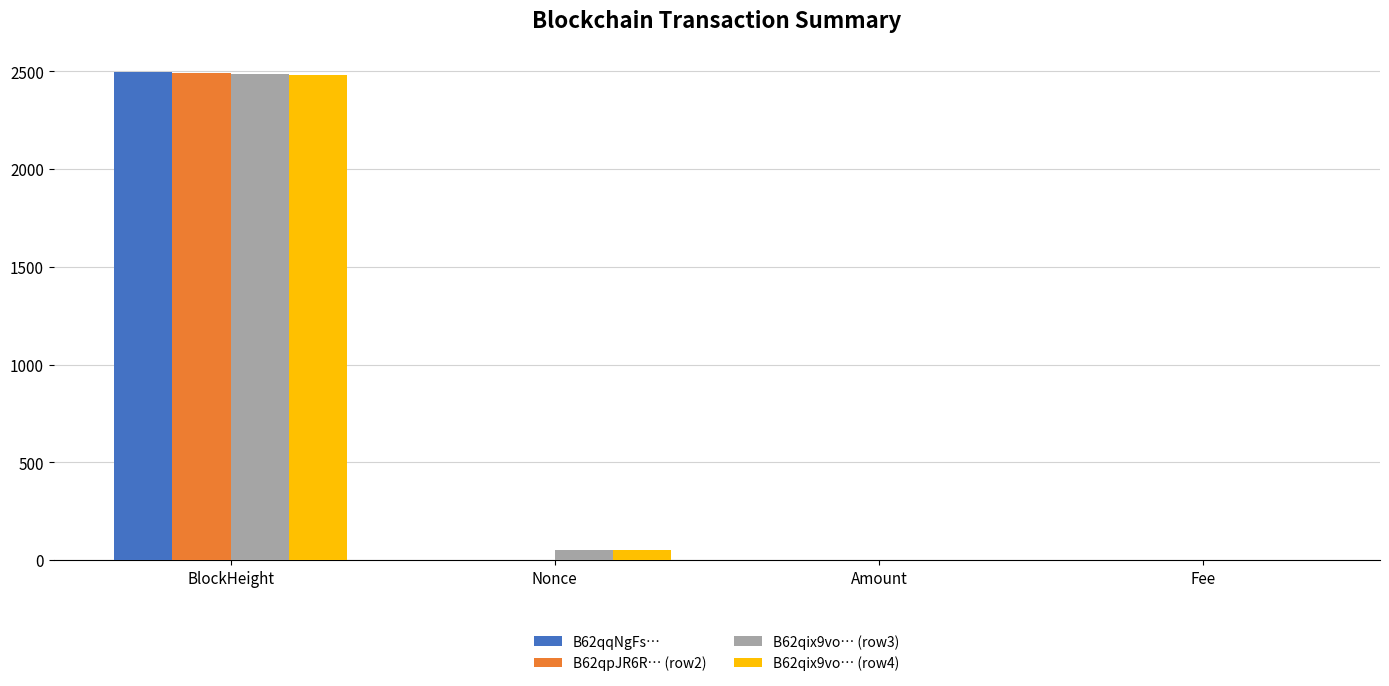

The B62qix9vo… (row3) series shows 3401.9 at BlockHeight. True or false?

False